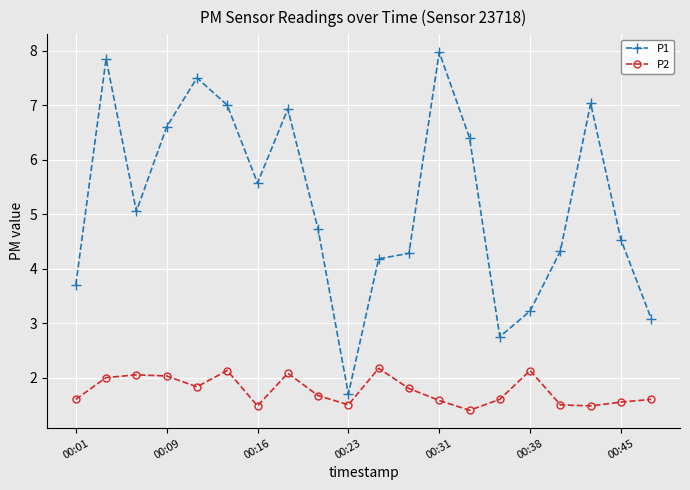

Count the number of data series in this chart.

2